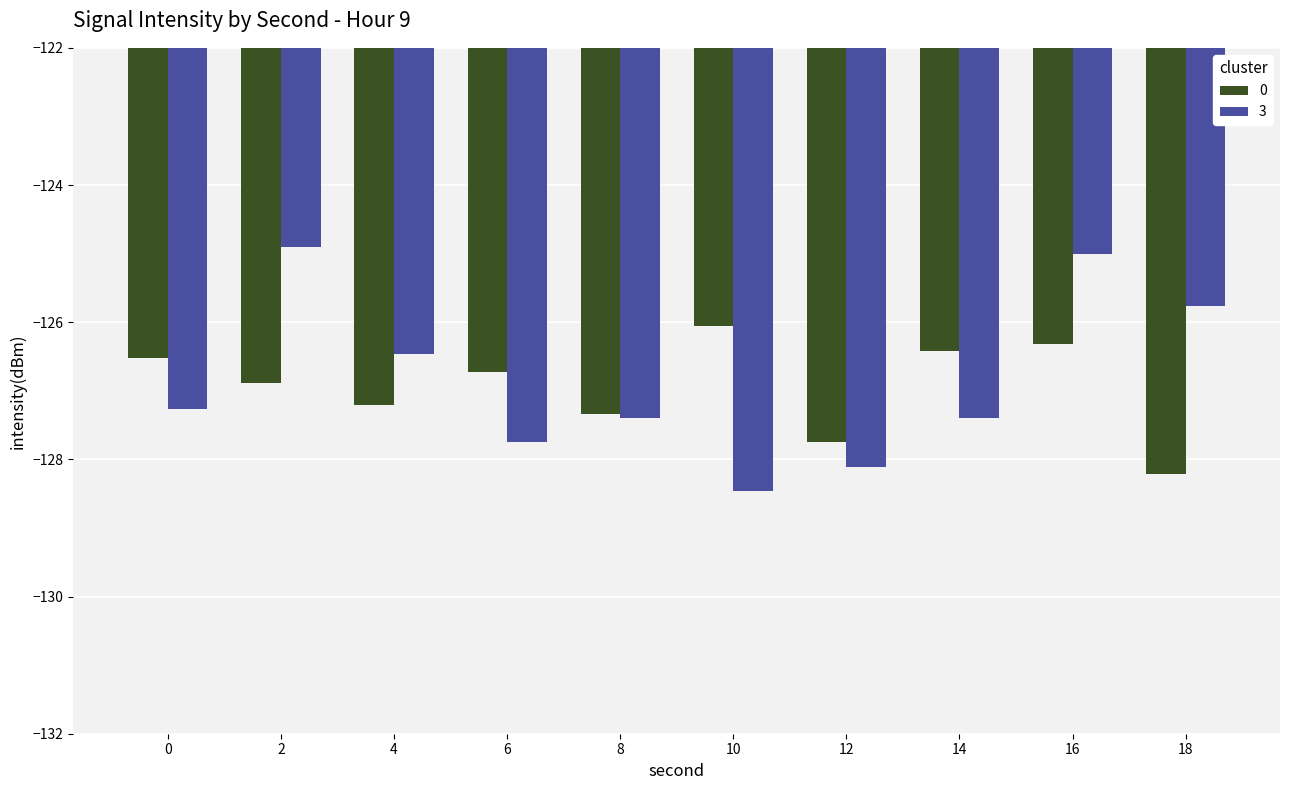

List the series in order of their peak value, lowest first.

0, 3